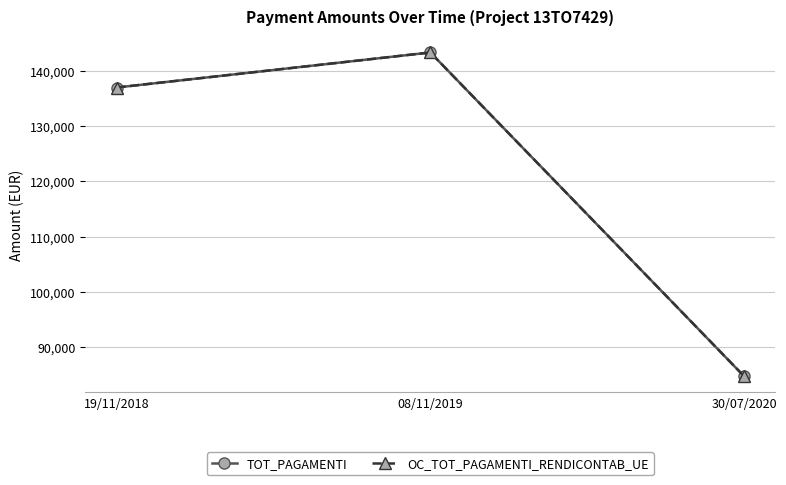

Rank the series at 08/11/2019 from highest to lowest value.

TOT_PAGAMENTI, OC_TOT_PAGAMENTI_RENDICONTAB_UE